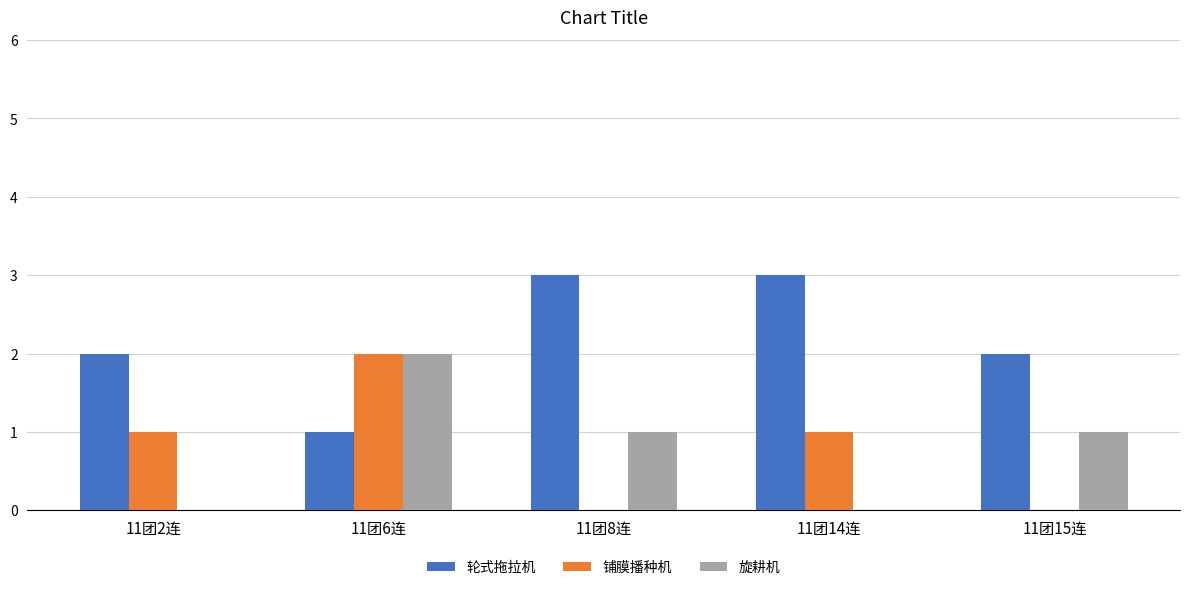

What is the maximum value for 轮式拖拉机?

3